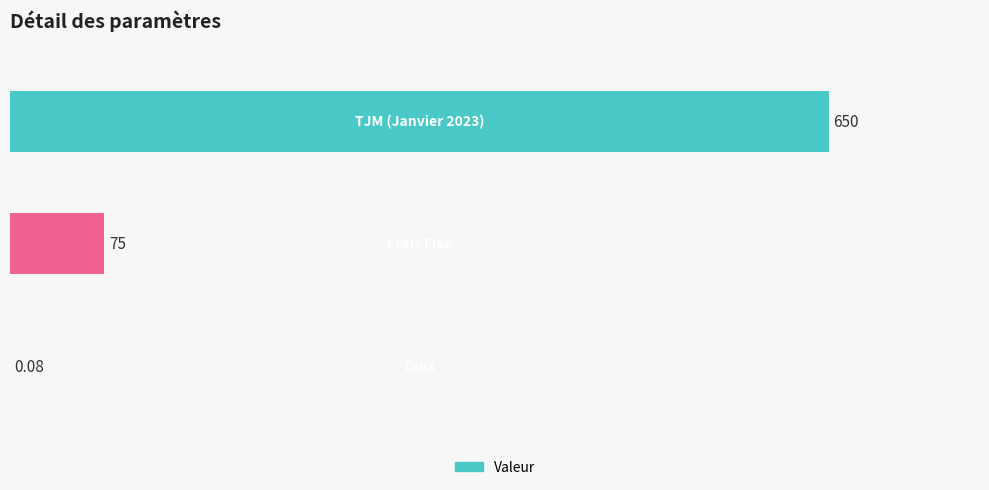

Are the bars horizontal?

Yes